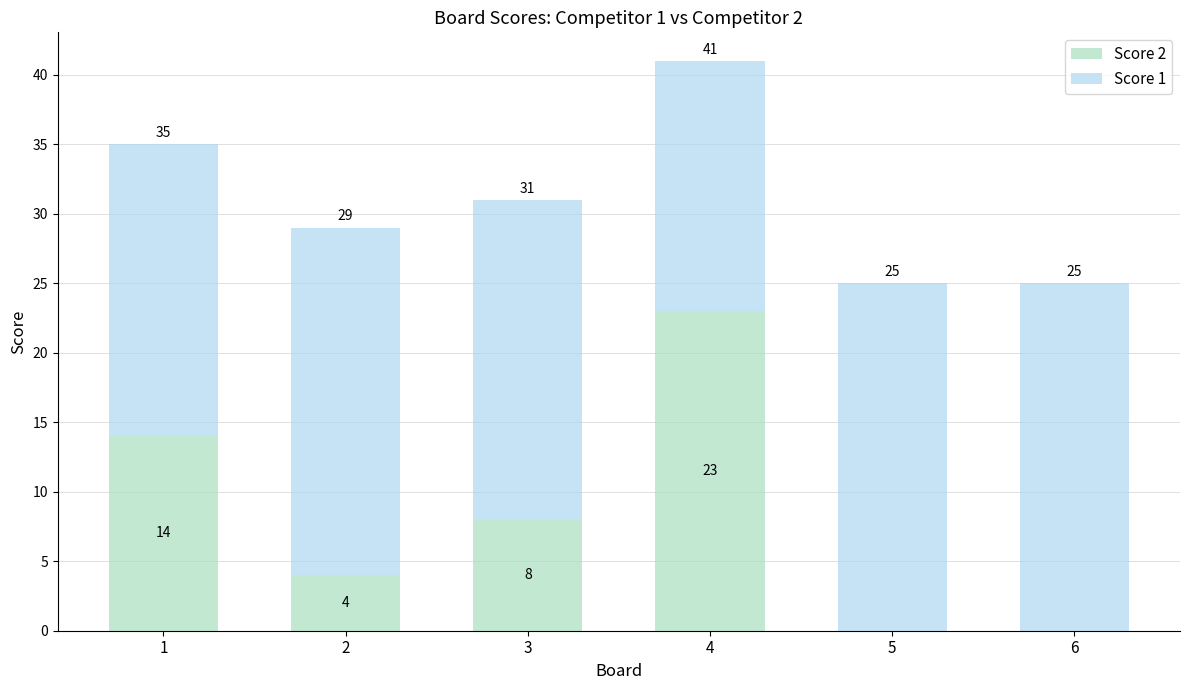

What is the sum of the Score 2 values at 5 and 1?

14